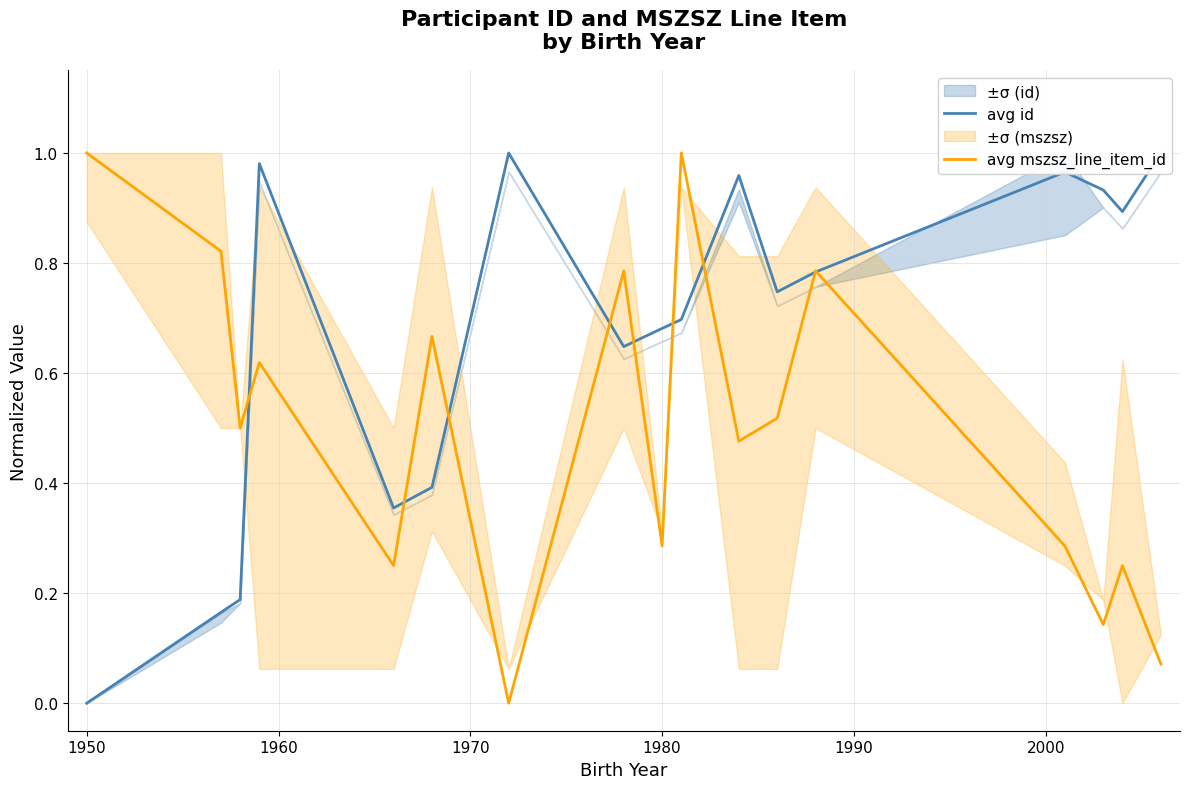

The value of avg id at 14 is 1.2. True or false?

False